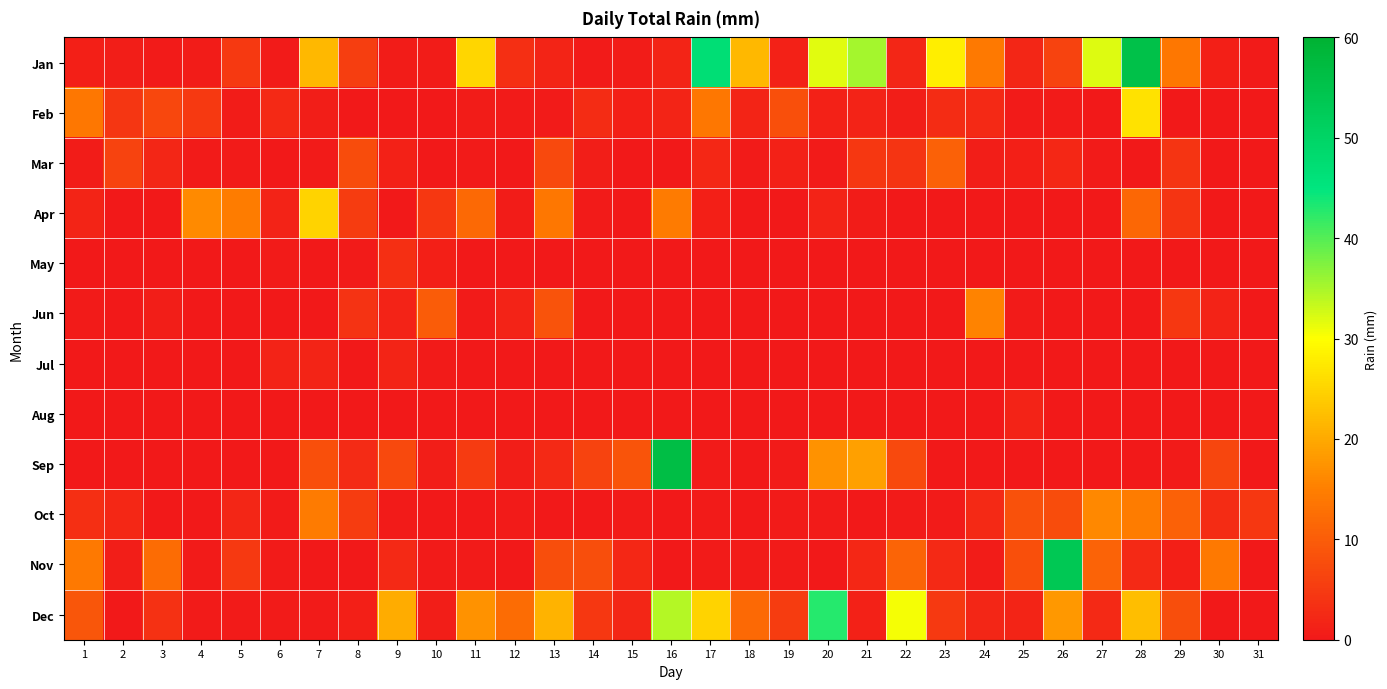

Between 5 and 27, which series saw the biggest shift?

Jan